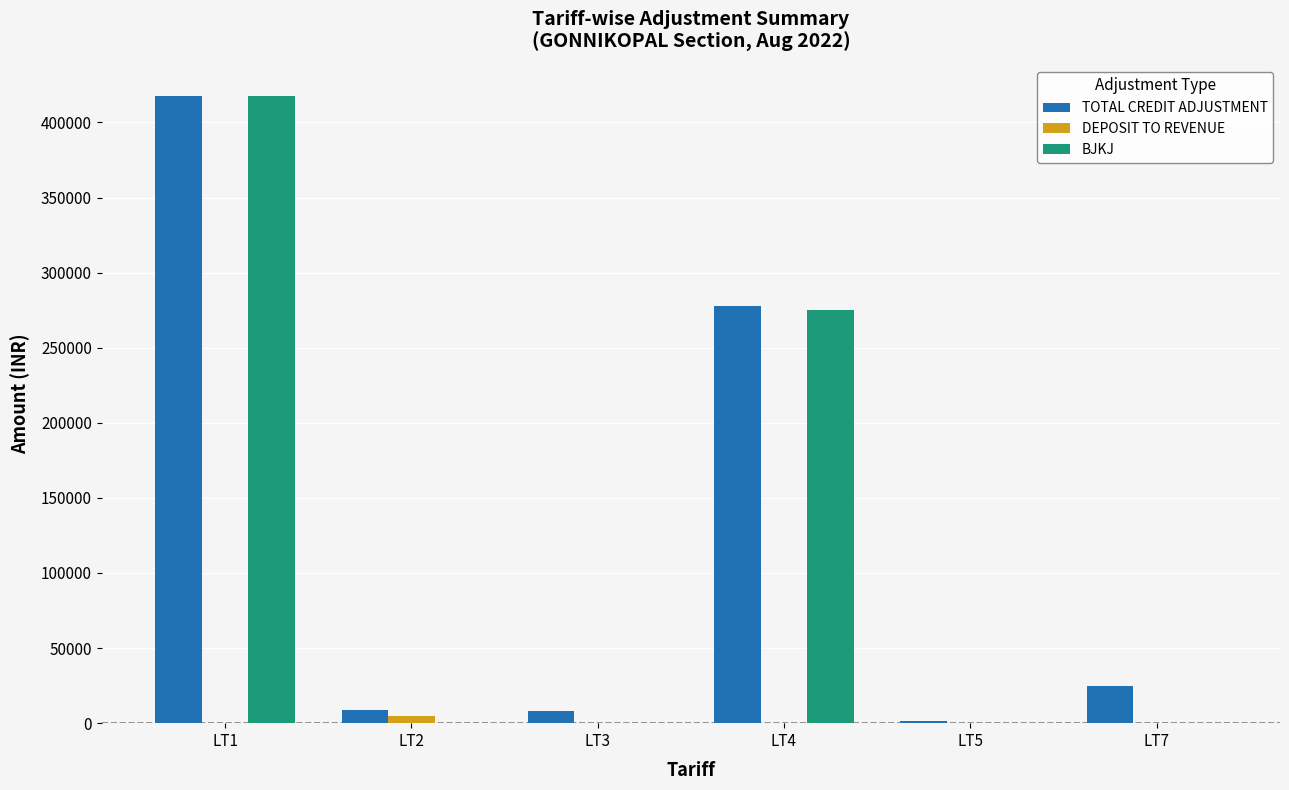

What are all the series names shown in the legend?

TOTAL CREDIT ADJUSTMENT, DEPOSIT TO REVENUE, BJKJ